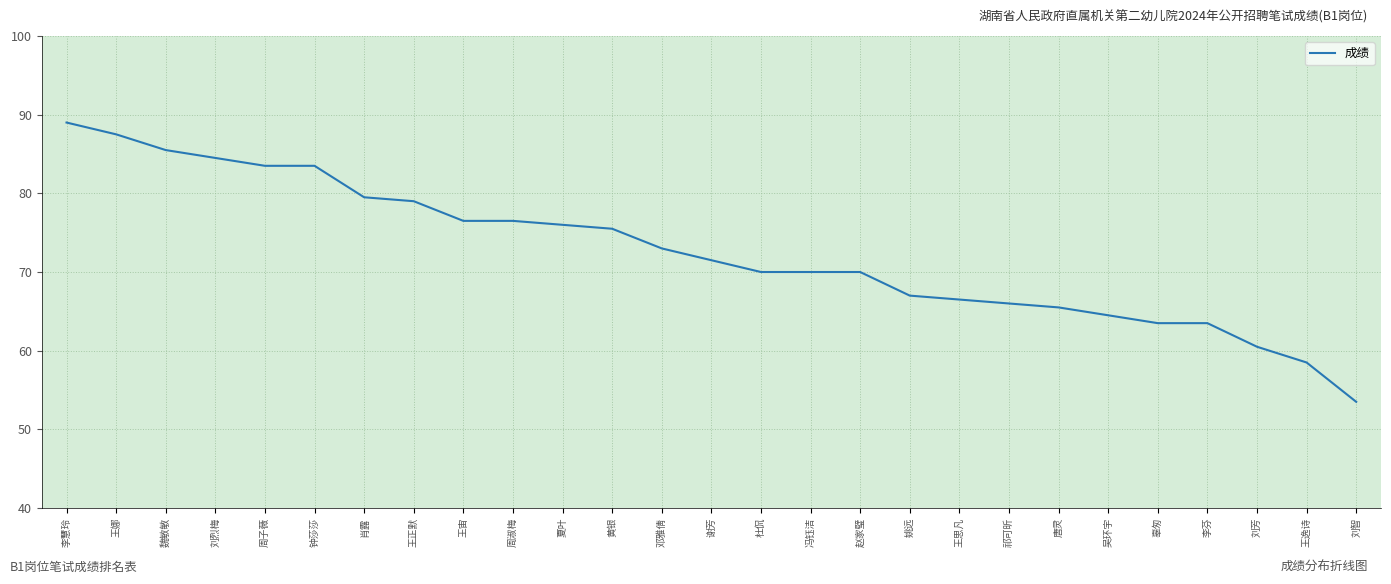

Between 辜匆 and 杜侃, which is larger?

杜侃